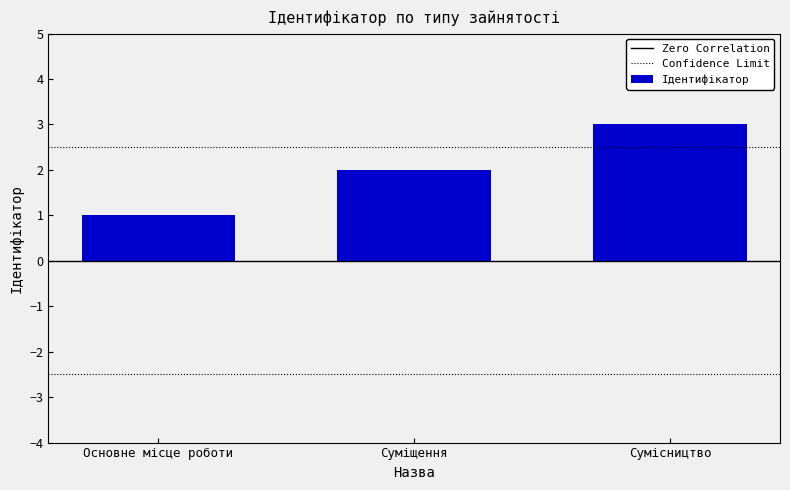

Does the chart contain stacked bars?

No